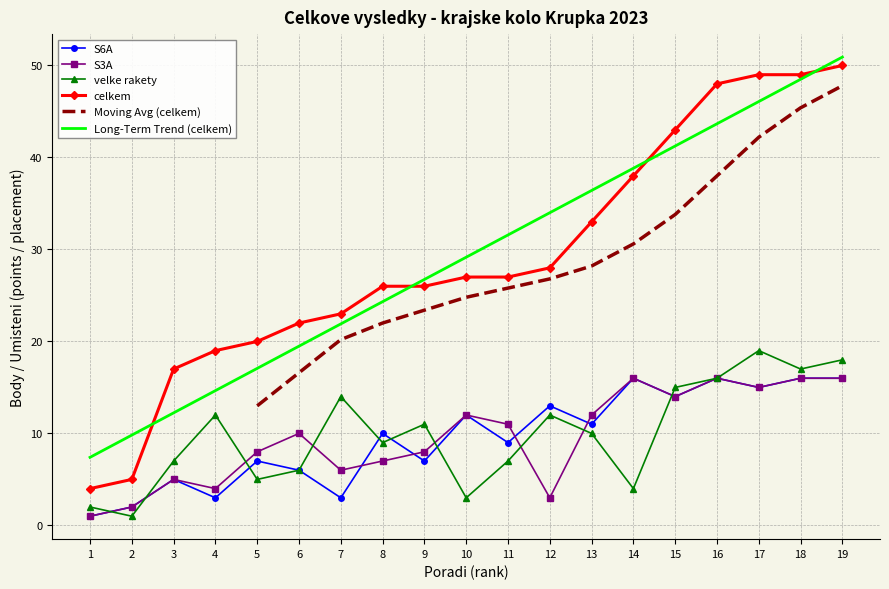

What is the minimum value shown in the chart?

1